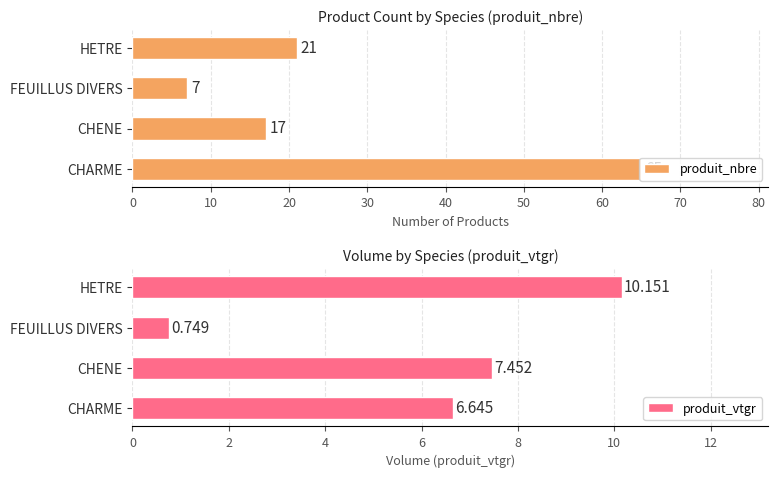

Reading left to right, what are all the values shown in this chart?

produit_nbre: 65.0	17.0	7.0	21.0
produit_vtgr: 6.6	7.5	0.7	10.2